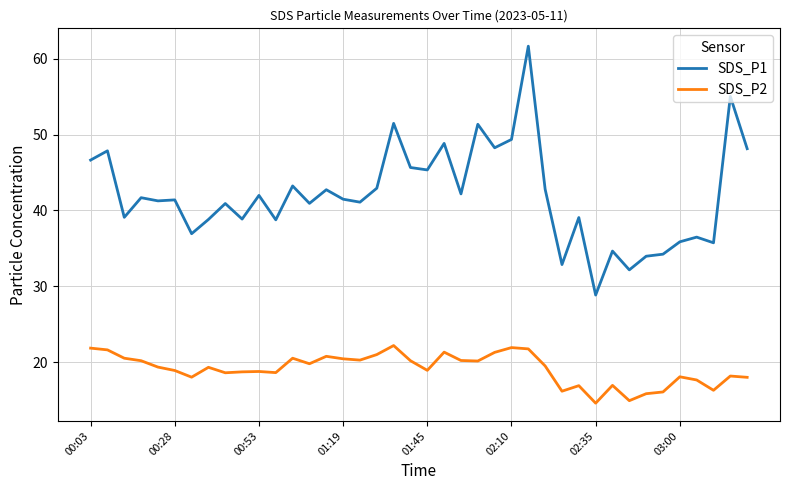

True or false: SDS_P2 and SDS_P1 intersect in this chart.

False